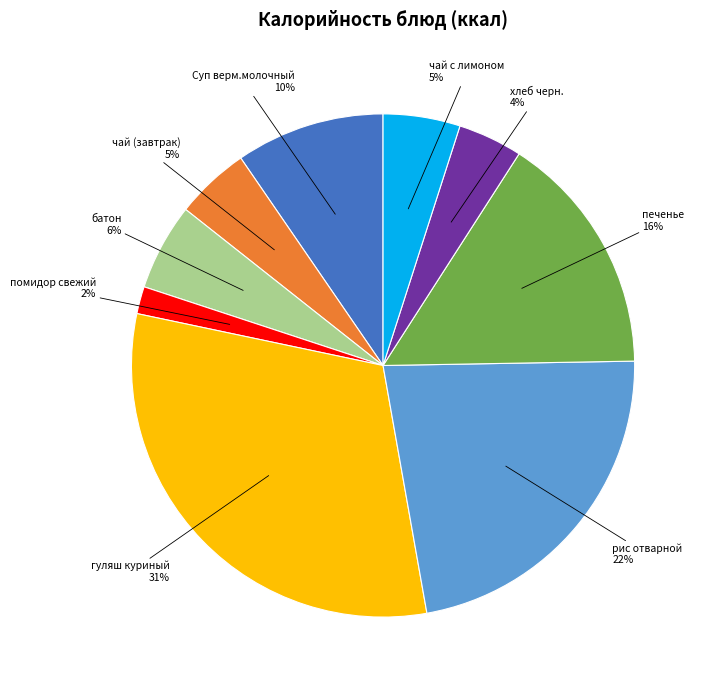

True or false: рис отварной accounts for 22% of the total.

True